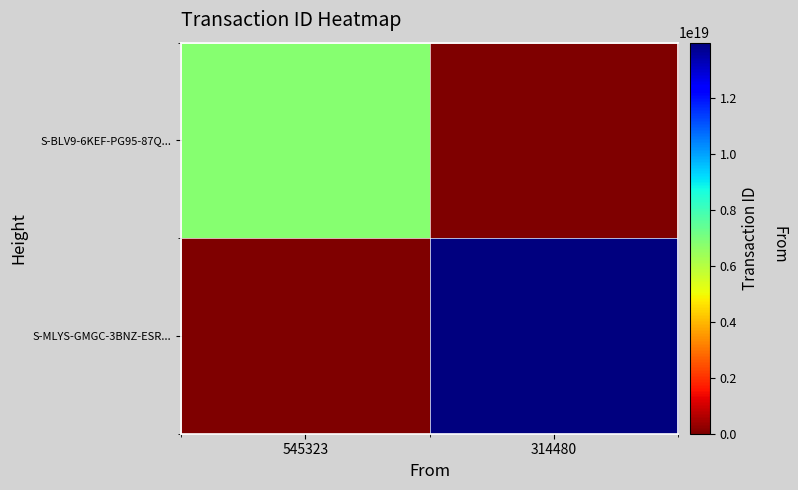

Between 545323 and 314480, which is larger?

545323